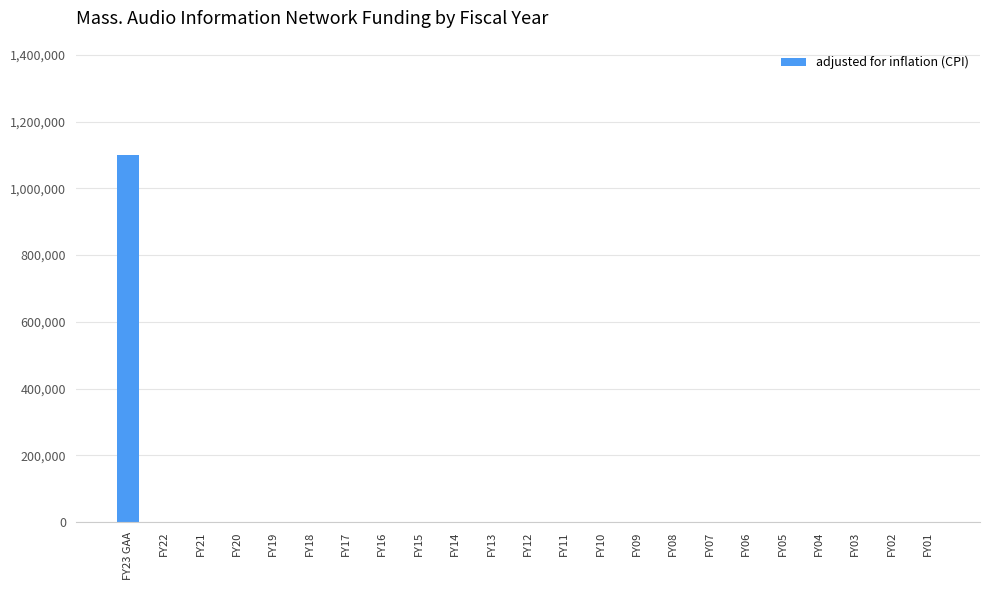

What is the sum of all values?

1100000